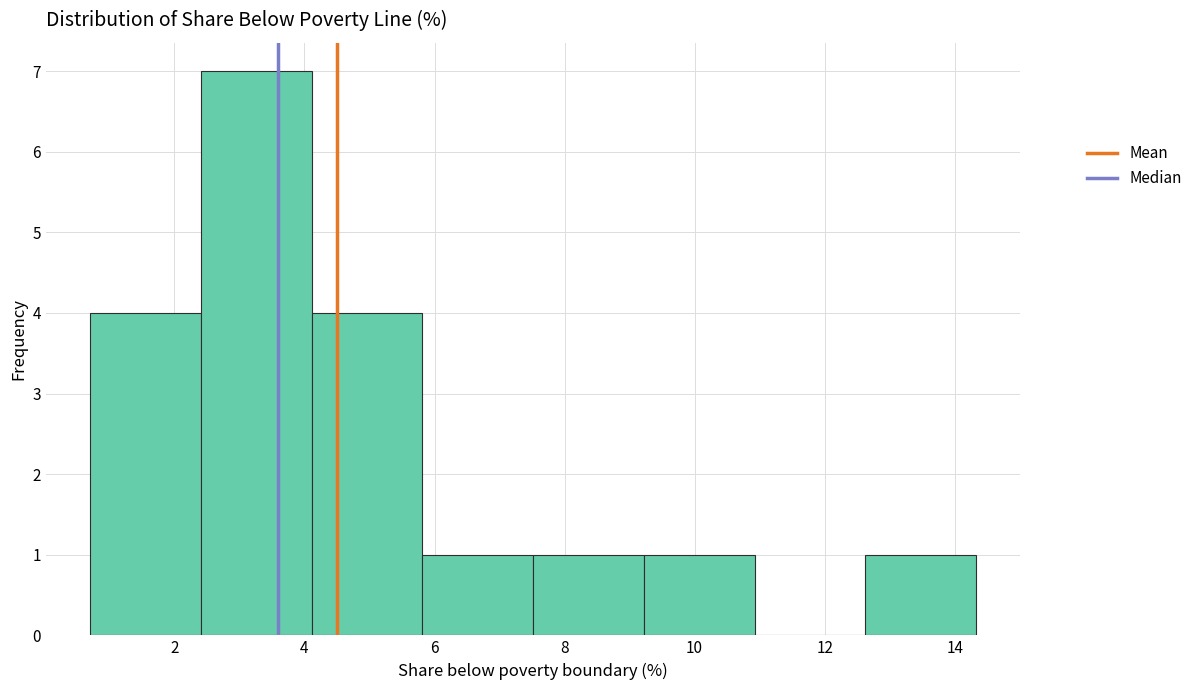

Which range on the x-axis has the tallest bar?

2.4 to 4.2